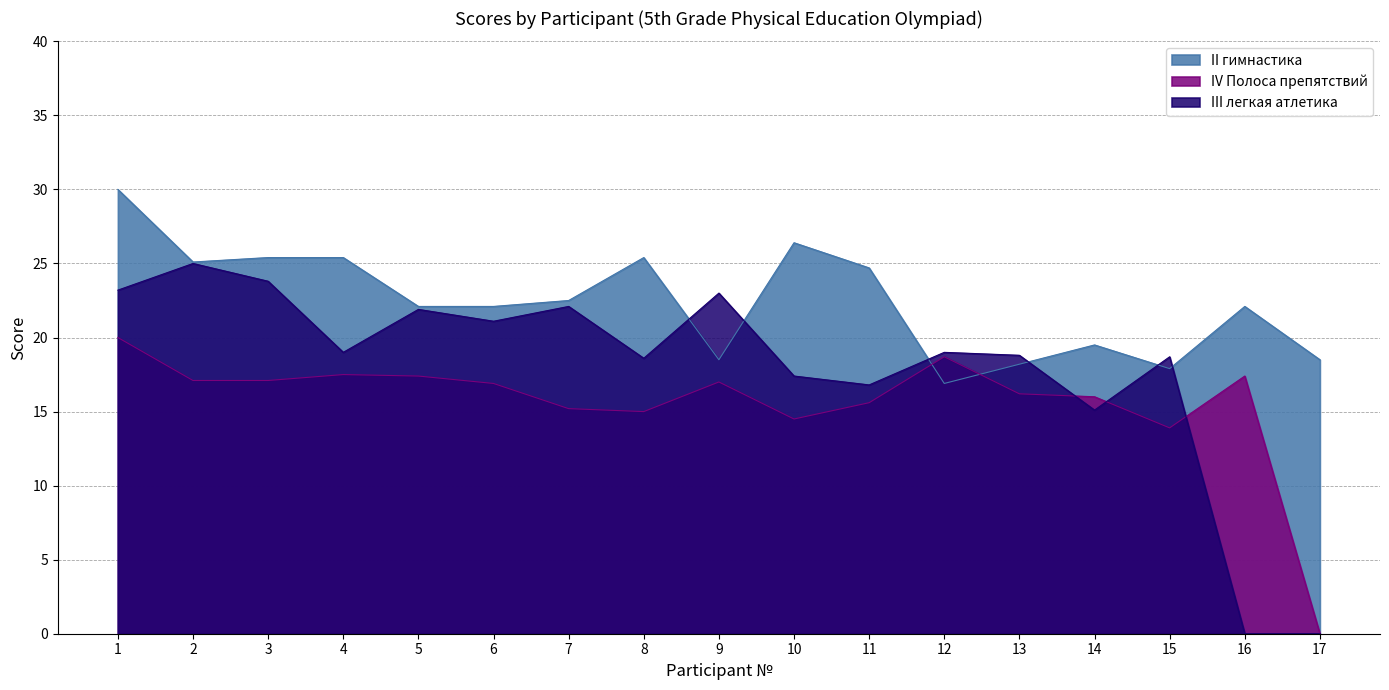

At which label is IV Полоса препятствий closest to 10?

15